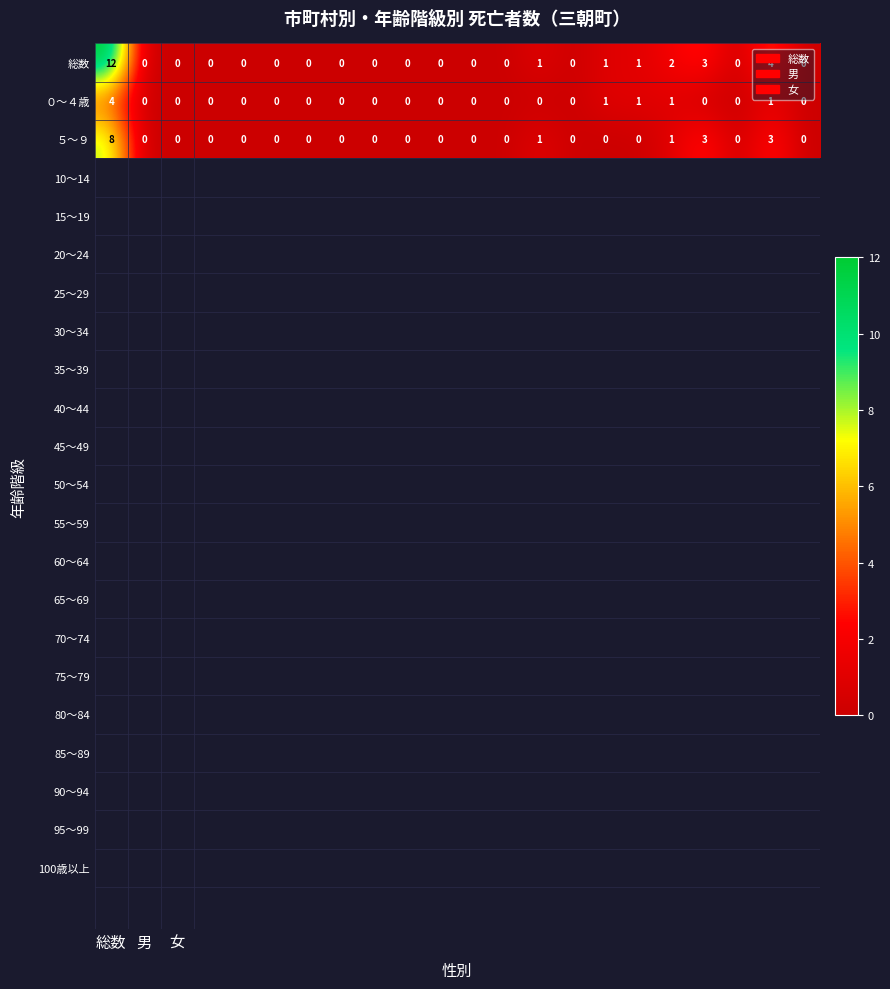

How many series are shown in this chart?

3